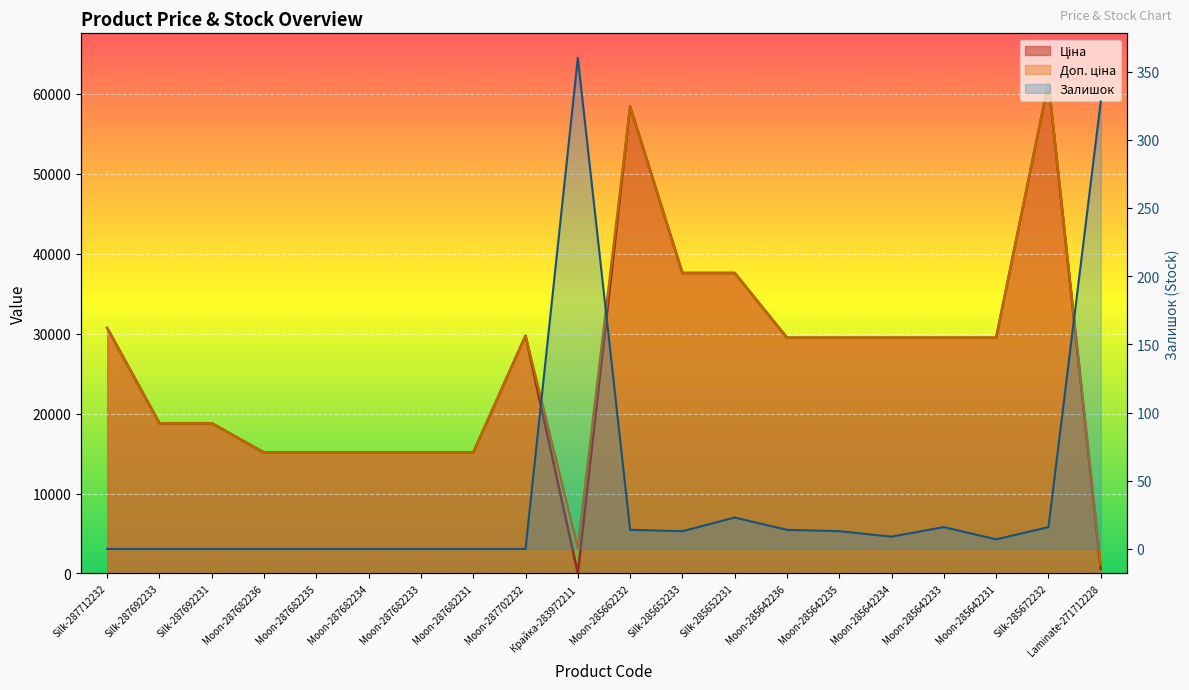

Is the value of Ціна at Silk-285652231 greater than the value of Залишок at Silk-285652231?

Yes